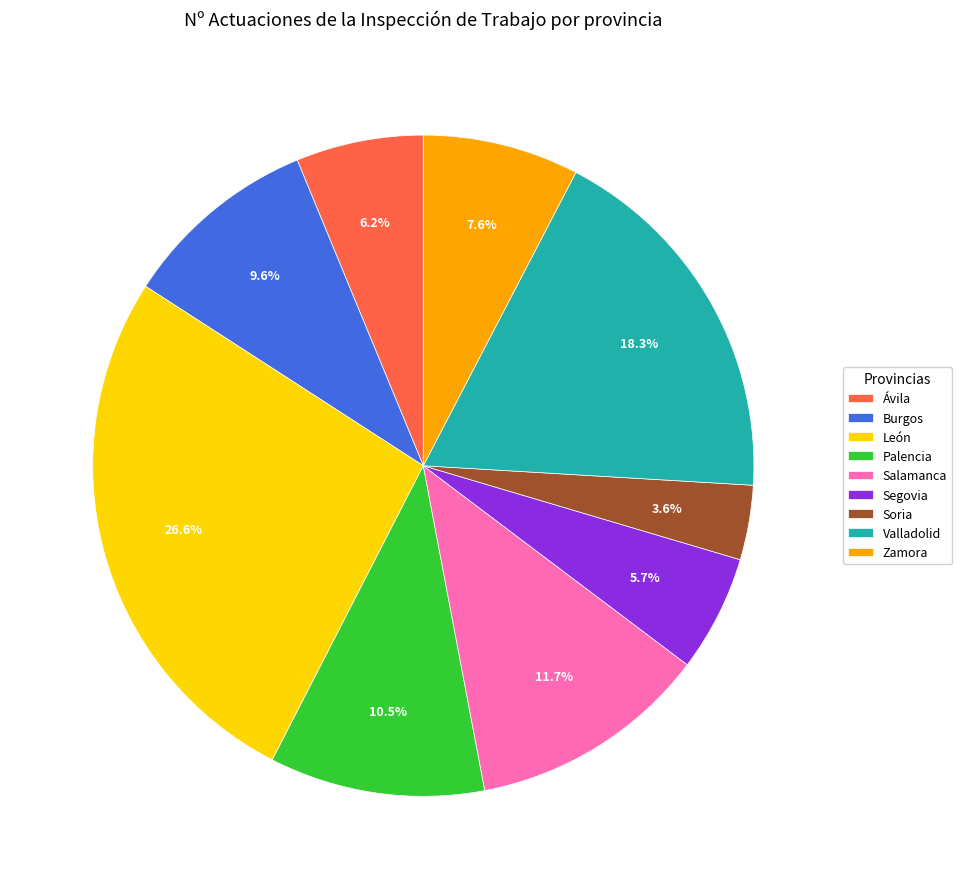

What is the smallest slice in the pie chart?

Soria